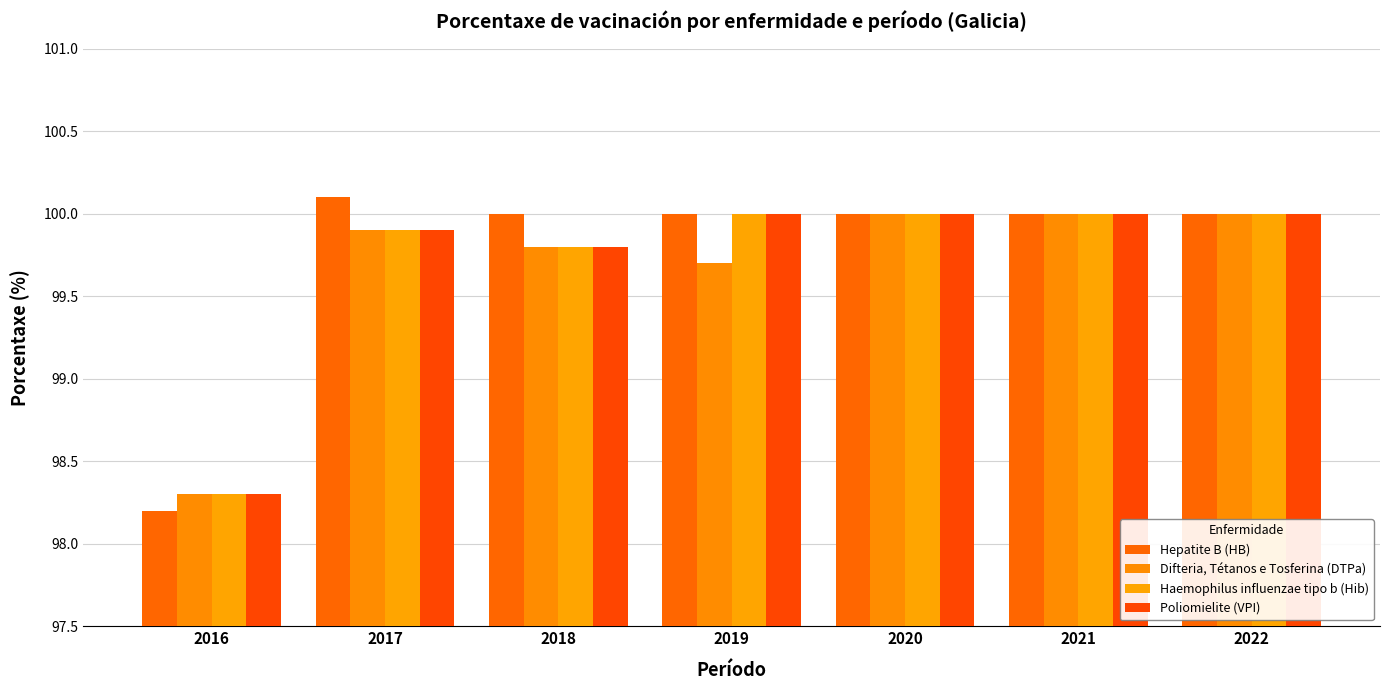

How many groups of bars are there?

7